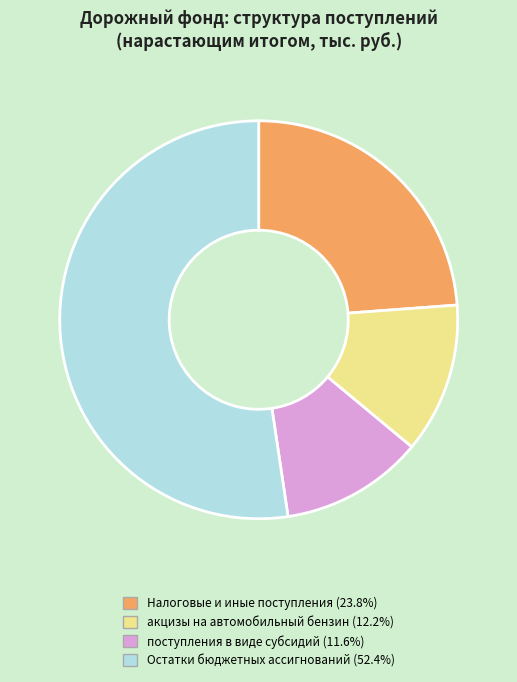

Which category has the smallest portion of the pie?

поступления в виде субсидий